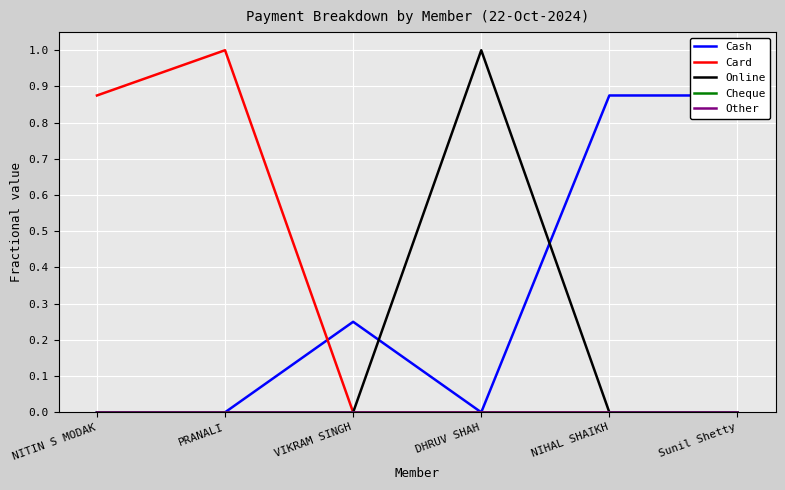

At which label does Other reach its minimum?

NITIN S MODAK